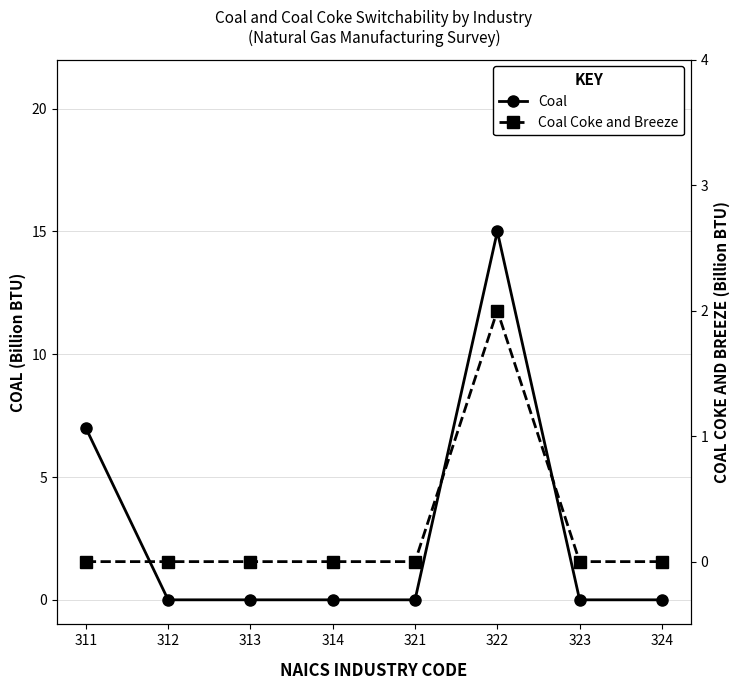

Count the Coal values in the range 0 to 7.

7